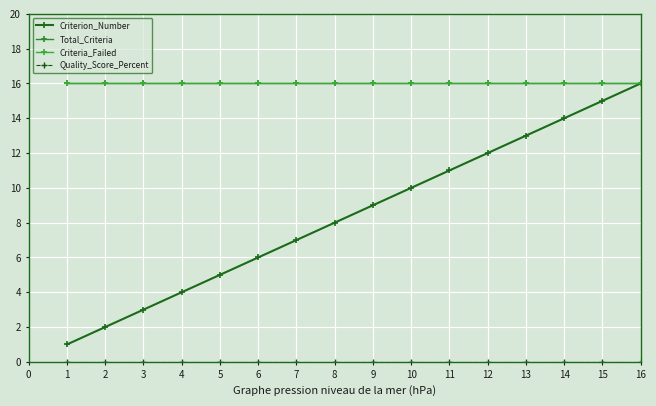

True or false: Quality_Score_Percent and Criterion_Number intersect in this chart.

False